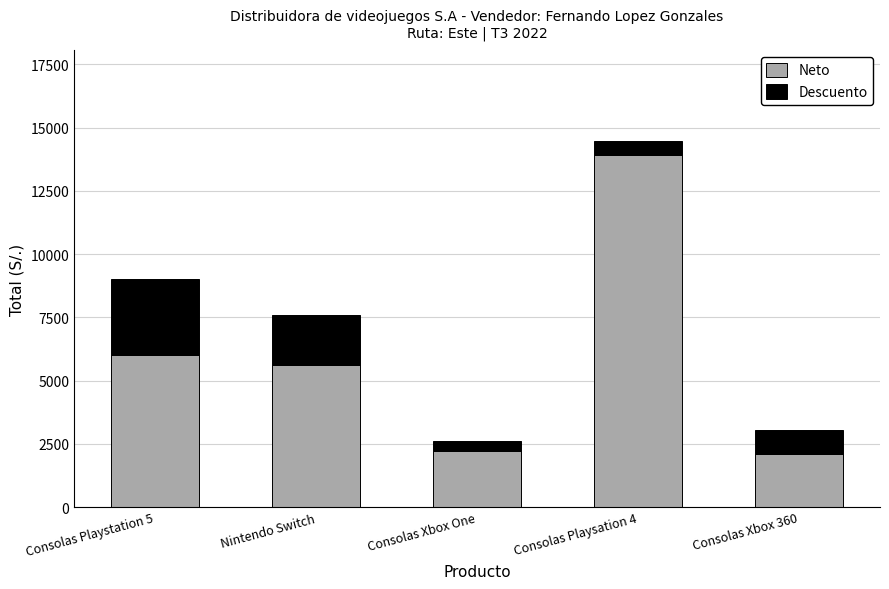

Reading left to right, transcribe the values for Neto.

Consolas Playstation 5=6000	Nintendo Switch=5600	Consolas Xbox One=2200	Consolas Playsation 4=13900	Consolas Xbox 360=2100